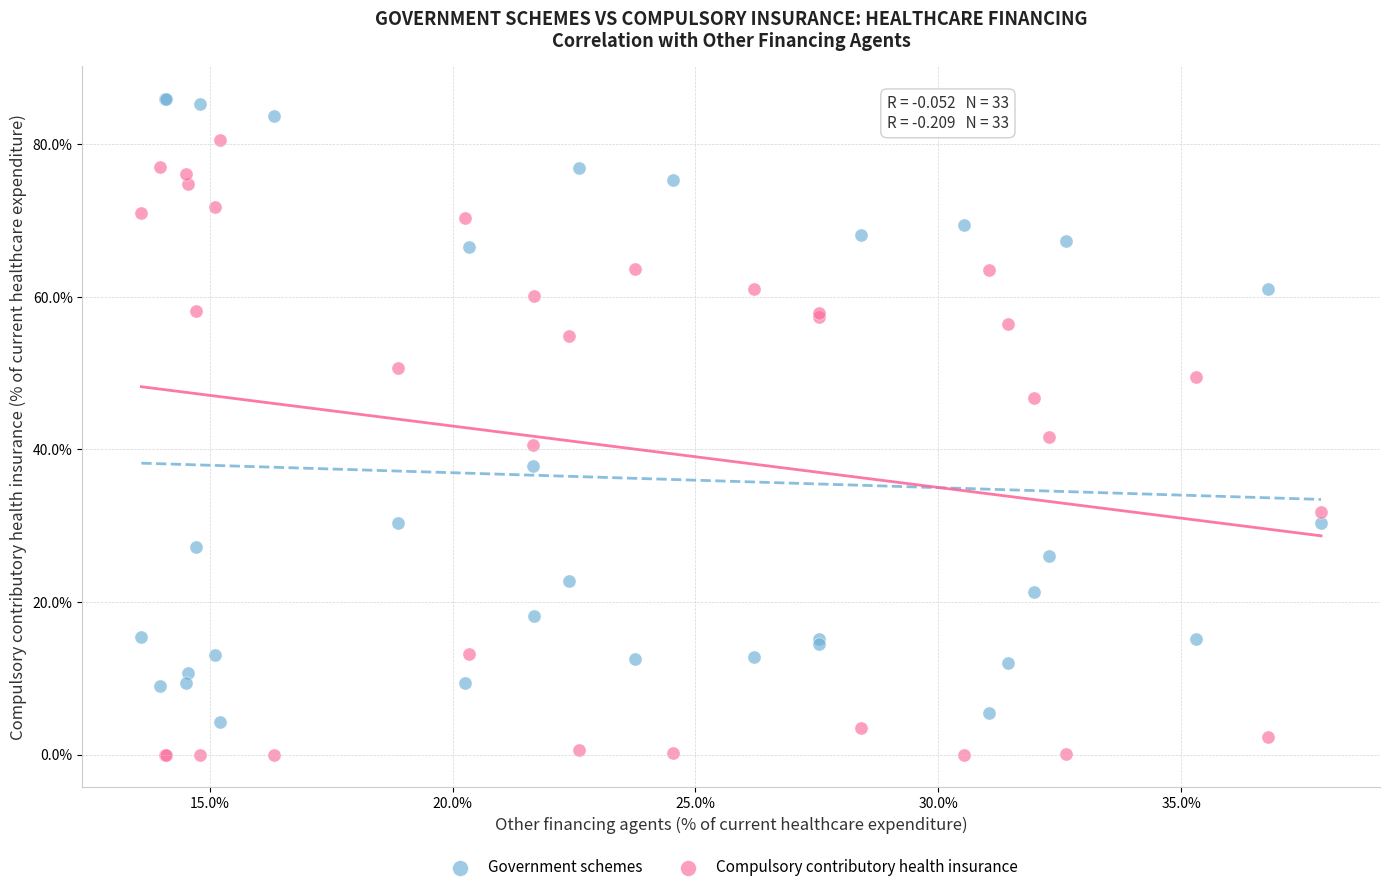

What is the X range (max minus min) for the scatter plot?

24.3